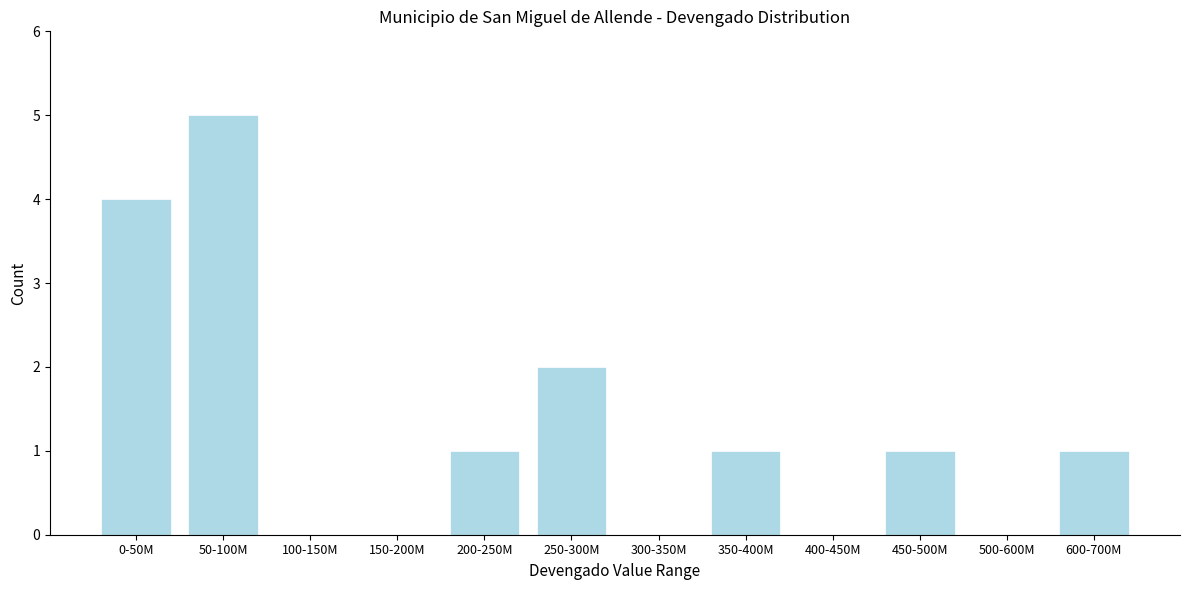

Reading right to left, extract all data points from this chart.

600-700M=1	500-600M=0	450-500M=1	400-450M=0	350-400M=1	300-350M=0	250-300M=2	200-250M=1	150-200M=0	100-150M=0	50-100M=5	0-50M=4